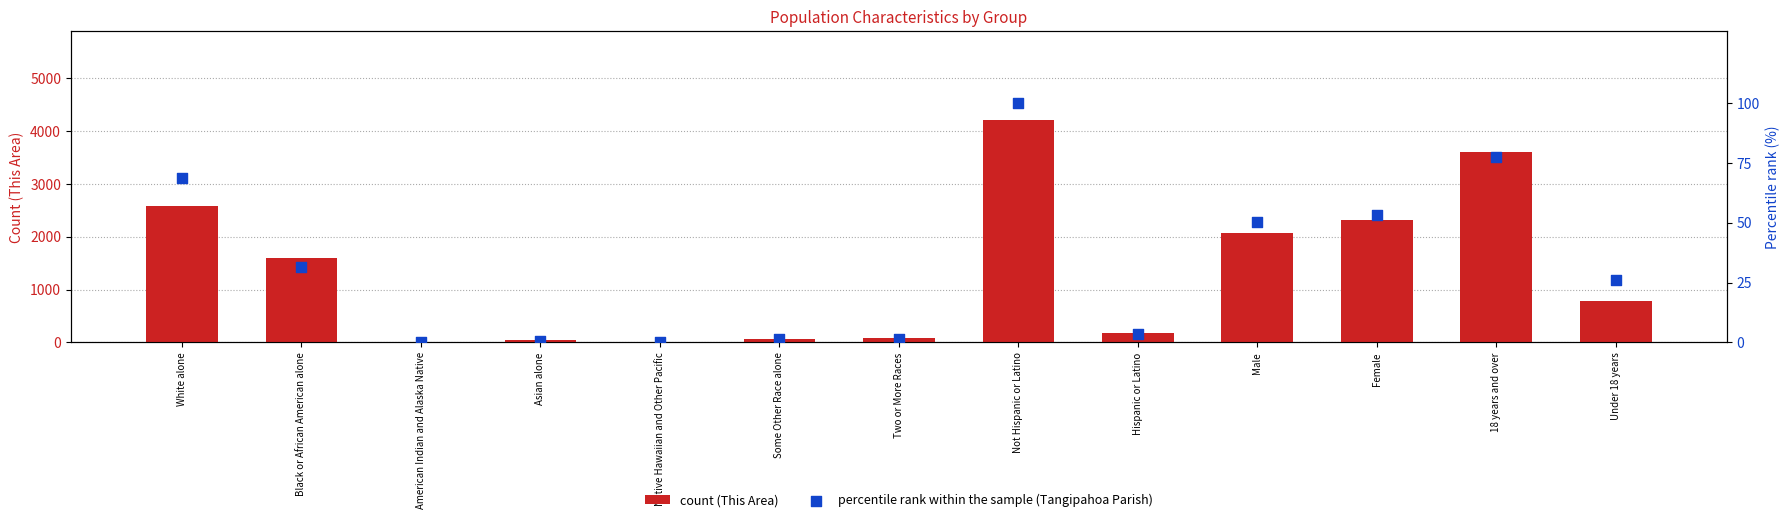

What are all the series names shown in the legend?

count (This Area), percentile rank within the sample (Tangipahoa Parish)